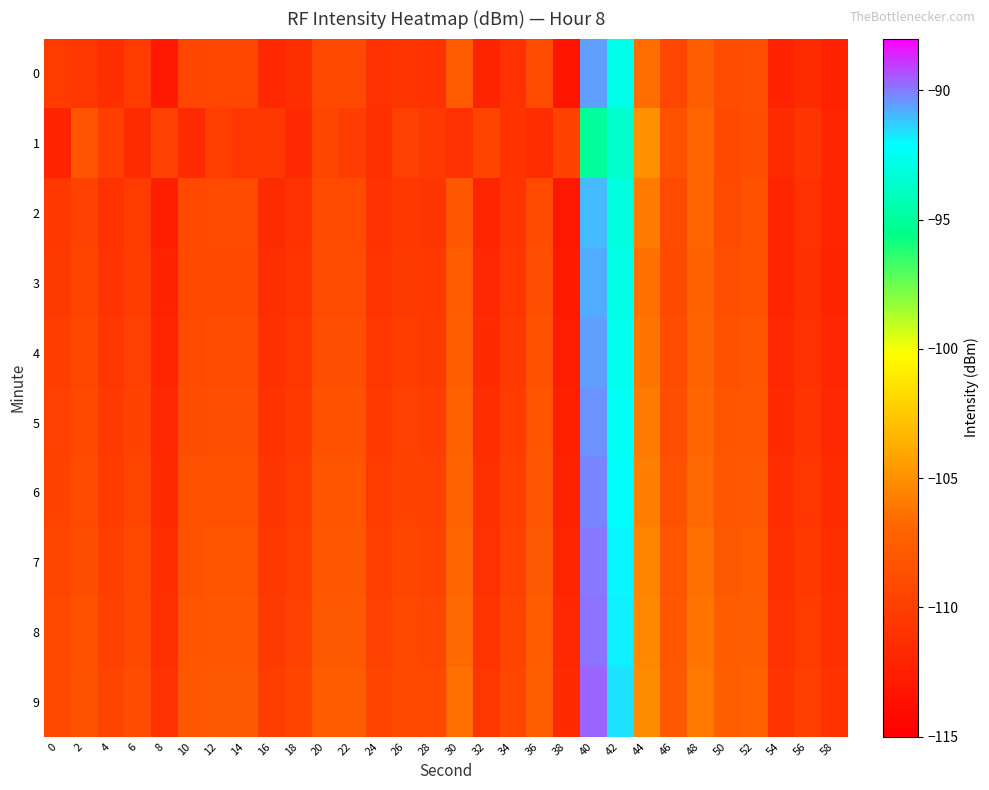

Reading left to right, extract all data points from this chart.

0: 0=-110.2	2=-110.6	4=-111.3	6=-110.2	8=-112.9	10=-109.4	12=-109.4	14=-109.3	16=-111.8	18=-111.3	20=-109.2	22=-109.2	24=-111.1	26=-110.7	28=-110.9	30=-107.8	32=-112.1	34=-111.0	36=-108.9	38=-113.3	40=-90.5	42=-92.7	44=-106.6	46=-109.4	48=-107.5	50=-108.9	52=-108.7	54=-112.2	56=-111.5	58=-112.3
1: 0=-112.1	2=-108.2	4=-110.0	6=-111.5	8=-109.8	10=-111.5	12=-110.0	14=-110.6	16=-110.6	18=-111.7	20=-109.5	22=-110.1	24=-111.2	26=-109.8	28=-110.3	30=-111.0	32=-109.6	34=-110.9	36=-111.4	38=-109.7	40=-95.0	42=-93.5	44=-105.0	46=-108.5	48=-107.0	50=-109.2	52=-108.8	54=-111.5	56=-110.7	58=-112.0
2: 0=-110.5	2=-109.8	4=-111.0	6=-110.2	8=-112.5	10=-109.1	12=-109.0	14=-109.0	16=-111.5	18=-111.0	20=-109.0	22=-109.0	24=-111.0	26=-110.5	28=-110.7	30=-108.0	32=-112.0	34=-110.8	36=-109.0	38=-113.0	40=-91.0	42=-93.0	44=-106.0	46=-109.0	48=-107.0	50=-109.0	52=-108.5	54=-112.0	56=-111.0	58=-112.0
3: 0=-110.3	2=-109.6	4=-110.8	6=-110.1	8=-112.2	10=-109.2	12=-109.1	14=-109.1	16=-111.3	18=-110.8	20=-108.9	22=-108.9	24=-110.8	26=-110.3	28=-110.5	30=-107.7	32=-111.8	34=-110.6	36=-108.7	38=-112.8	40=-90.8	42=-92.8	44=-106.4	46=-109.1	48=-107.3	50=-108.7	52=-108.5	54=-112.0	56=-111.2	58=-112.1
4: 0=-110.1	2=-109.4	4=-110.6	6=-109.9	8=-112.0	10=-109.0	12=-108.9	14=-108.9	16=-111.1	18=-110.6	20=-108.7	22=-108.7	24=-110.6	26=-110.1	28=-110.3	30=-107.5	32=-111.6	34=-110.4	36=-108.5	38=-112.6	40=-90.6	42=-92.6	44=-106.2	46=-108.9	48=-107.1	50=-108.5	52=-108.3	54=-111.8	56=-111.0	58=-111.9
5: 0=-109.9	2=-109.2	4=-110.4	6=-109.7	8=-111.8	10=-108.8	12=-108.7	14=-108.7	16=-110.9	18=-110.4	20=-108.5	22=-108.5	24=-110.4	26=-109.9	28=-110.1	30=-107.3	32=-111.4	34=-110.2	36=-108.3	38=-112.4	40=-90.4	42=-92.4	44=-106.0	46=-108.7	48=-106.9	50=-108.3	52=-108.1	54=-111.6	56=-110.8	58=-111.7
6: 0=-109.7	2=-109.0	4=-110.2	6=-109.5	8=-111.6	10=-108.6	12=-108.5	14=-108.5	16=-110.7	18=-110.2	20=-108.3	22=-108.3	24=-110.2	26=-109.7	28=-109.9	30=-107.1	32=-111.2	34=-110.0	36=-108.1	38=-112.2	40=-90.2	42=-92.2	44=-105.8	46=-108.5	48=-106.7	50=-108.1	52=-107.9	54=-111.4	56=-110.6	58=-111.5
7: 0=-109.5	2=-108.8	4=-110.0	6=-109.3	8=-111.4	10=-108.4	12=-108.3	14=-108.3	16=-110.5	18=-110.0	20=-108.1	22=-108.1	24=-110.0	26=-109.5	28=-109.7	30=-106.9	32=-111.0	34=-109.8	36=-107.9	38=-112.0	40=-90.0	42=-92.0	44=-105.6	46=-108.3	48=-106.5	50=-107.9	52=-107.7	54=-111.2	56=-110.4	58=-111.3
8: 0=-109.3	2=-108.6	4=-109.8	6=-109.1	8=-111.2	10=-108.2	12=-108.1	14=-108.1	16=-110.3	18=-109.8	20=-107.9	22=-107.9	24=-109.8	26=-109.3	28=-109.5	30=-106.7	32=-110.8	34=-109.6	36=-107.7	38=-111.8	40=-89.8	42=-91.8	44=-105.4	46=-108.1	48=-106.3	50=-107.7	52=-107.5	54=-111.0	56=-110.2	58=-111.1
9: 0=-109.1	2=-108.4	4=-109.6	6=-108.9	8=-111.0	10=-108.0	12=-107.9	14=-107.9	16=-110.1	18=-109.6	20=-107.7	22=-107.7	24=-109.6	26=-109.1	28=-109.3	30=-106.5	32=-110.6	34=-109.4	36=-107.5	38=-111.6	40=-89.6	42=-91.6	44=-105.2	46=-107.9	48=-106.1	50=-107.5	52=-107.3	54=-110.8	56=-110.0	58=-110.9